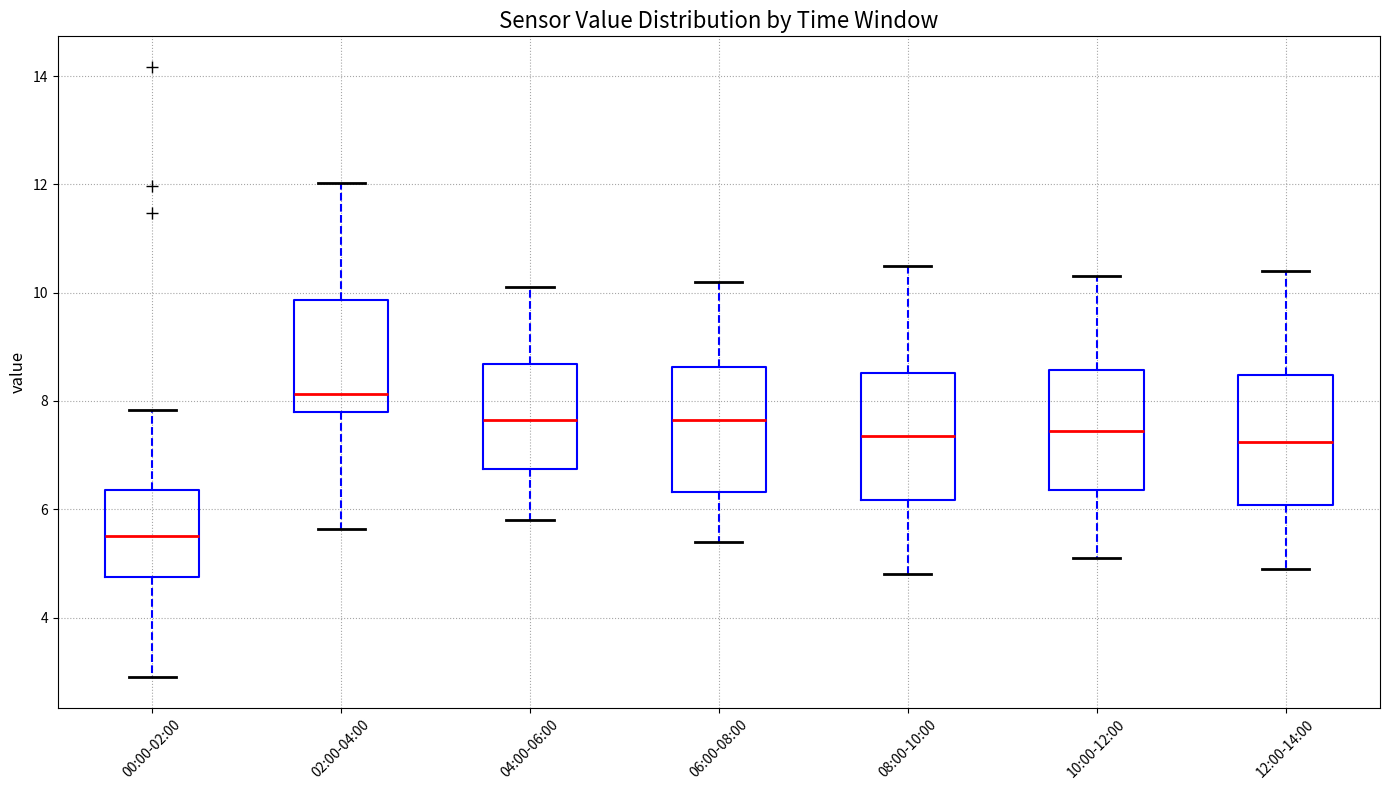

Which box has the highest median line?

02:00-04:00